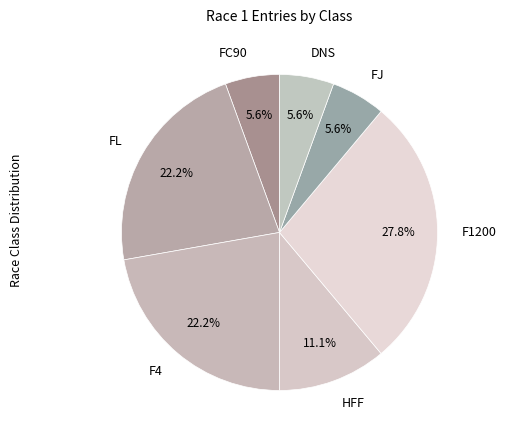

What portion of the pie excludes HFF?

88.9%